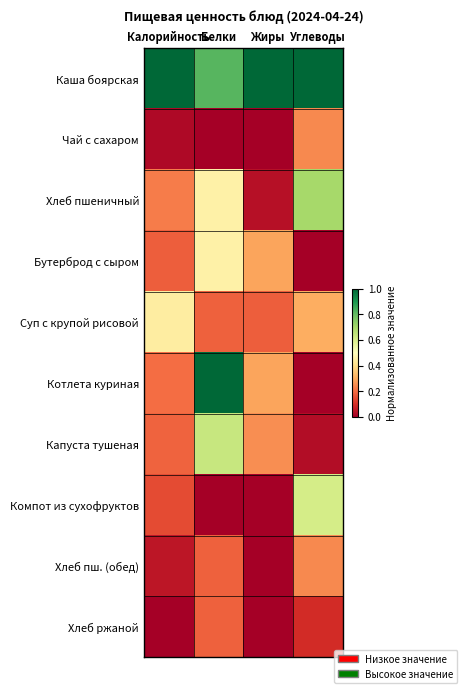

Count the number of data series in this chart.

10